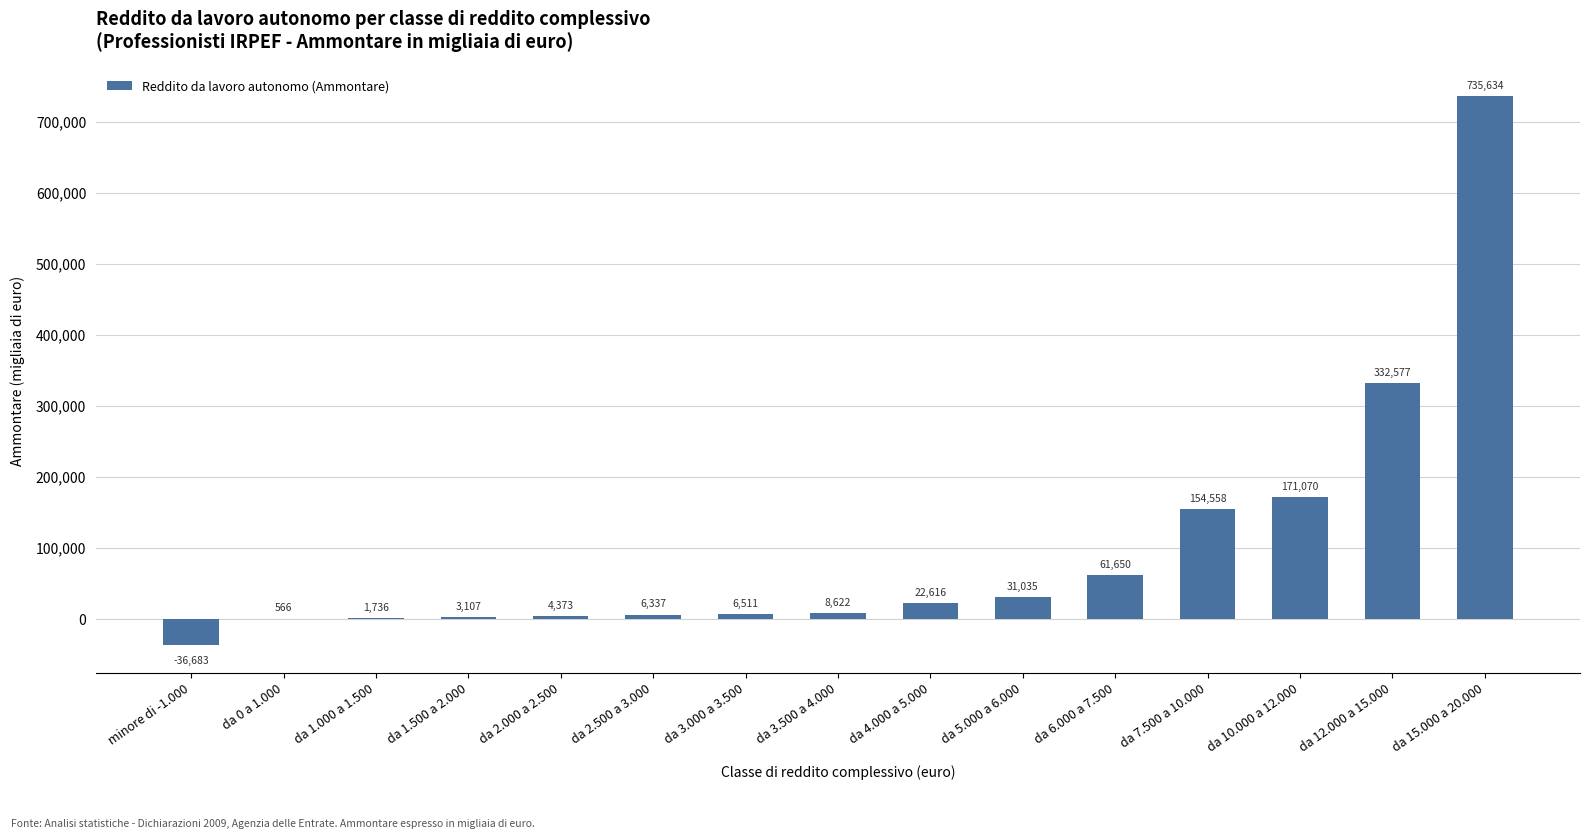

What is the maximum value shown in the chart?

735634